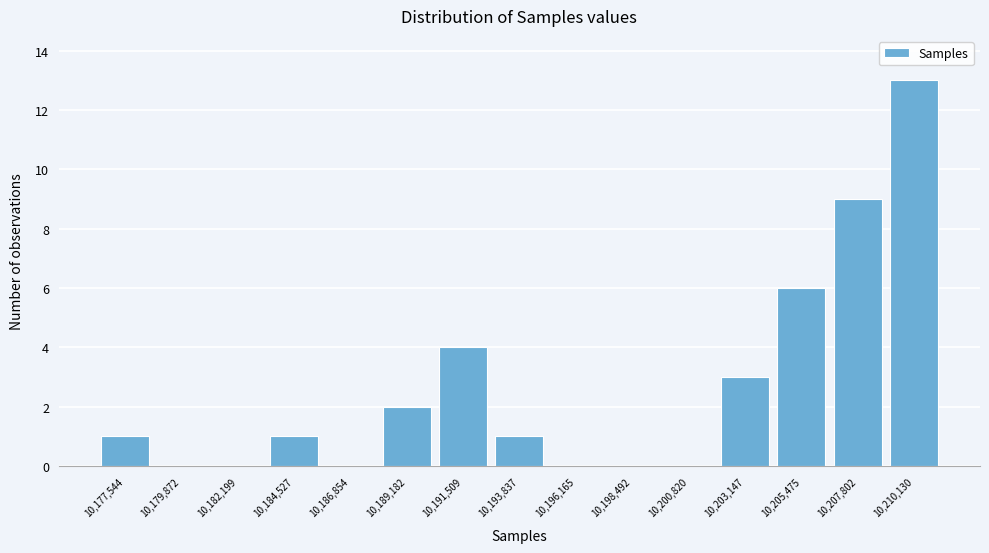

Over which range of the x-axis is the bar tallest?

10209000 to 10211500